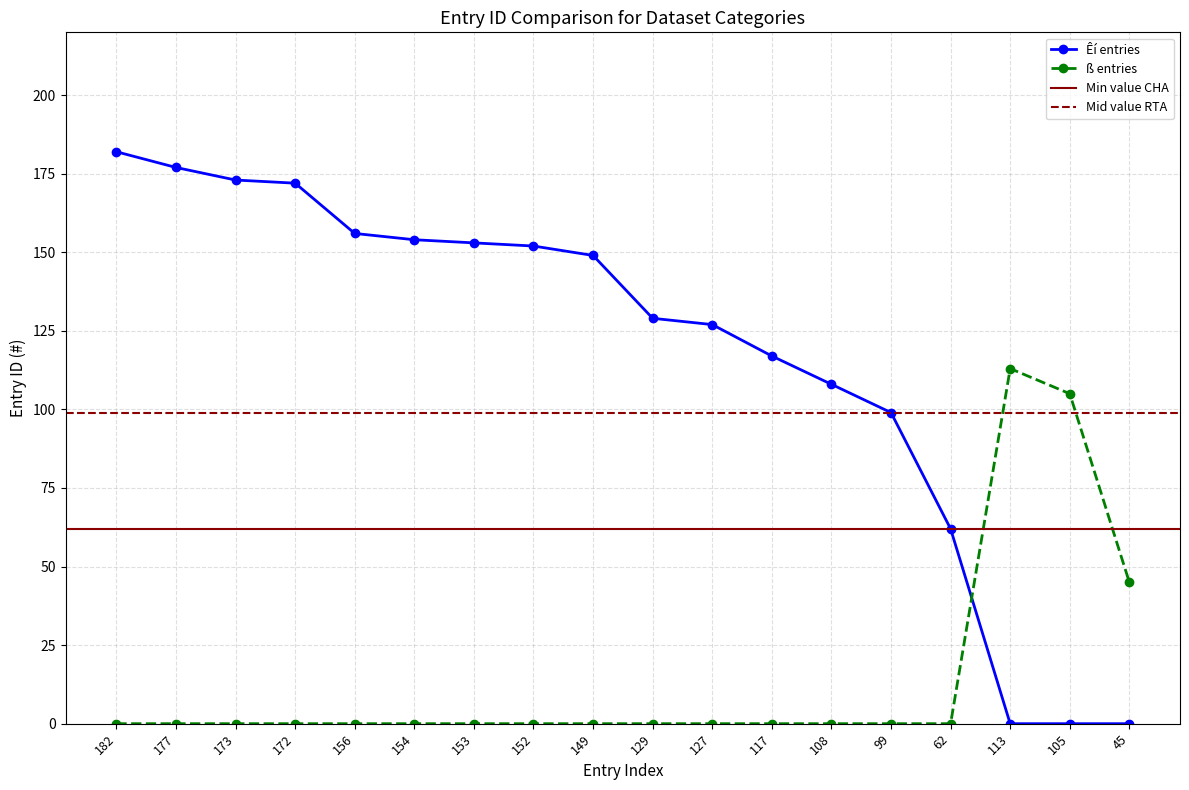

Where do ß entries and Êí entries first cross each other?

62 and 113